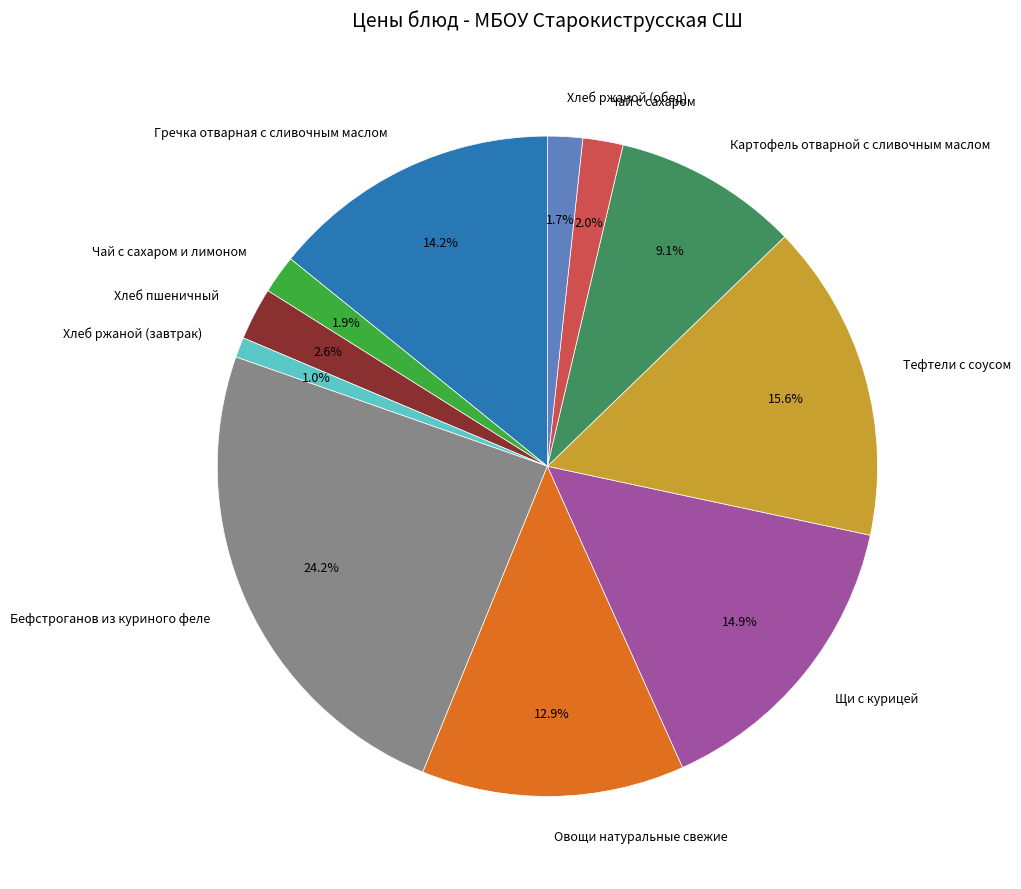

Approximately how many times larger is the value at Хлеб ржаной (завтрак) compared to Картофель отварной с сливочным маслом?

0.1